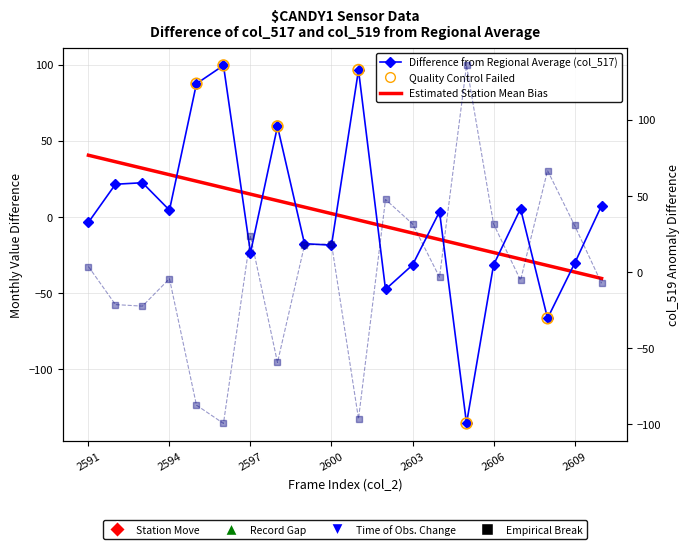

Which series has the largest Y range (max minus min)?

col_517